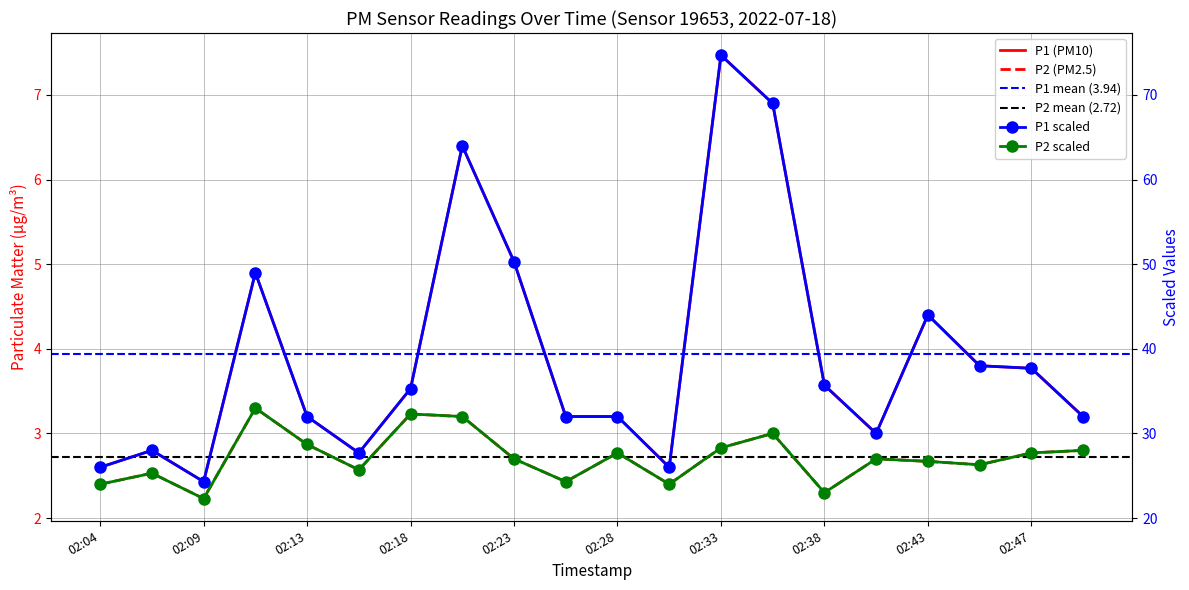

Which series changed the most between 02:21 and 02:40?

P1